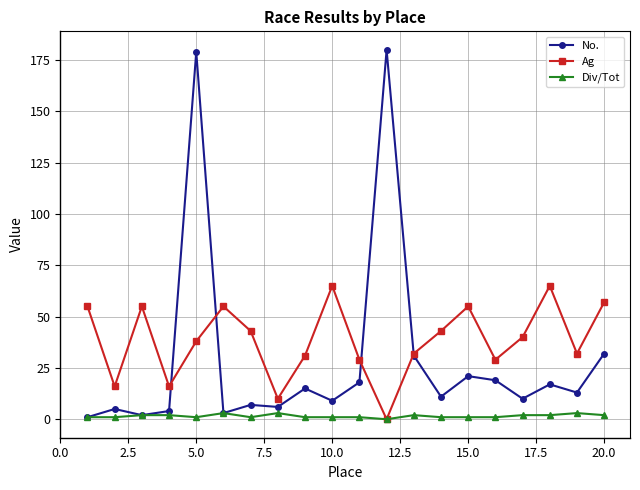

What is the difference between the maximum and second lowest values in the Ag series?

55